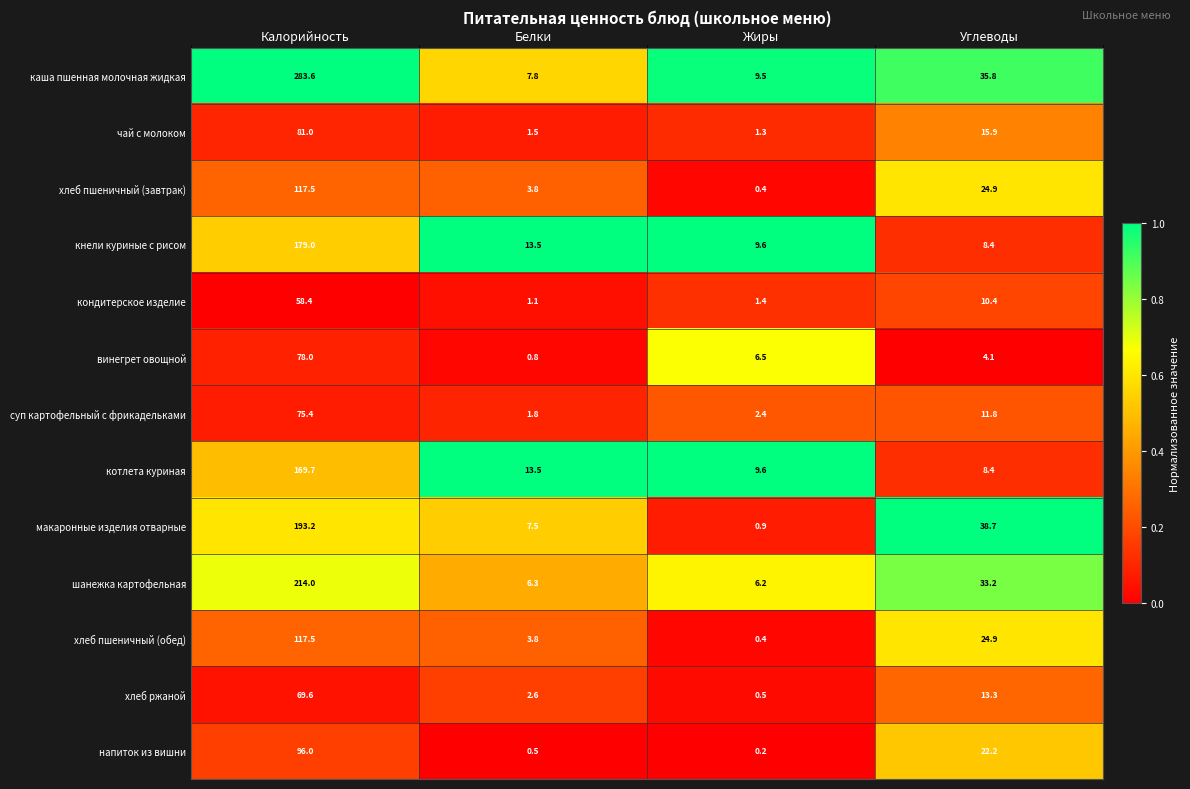

What is the difference between the highest and lowest values at Жиры?

9.4